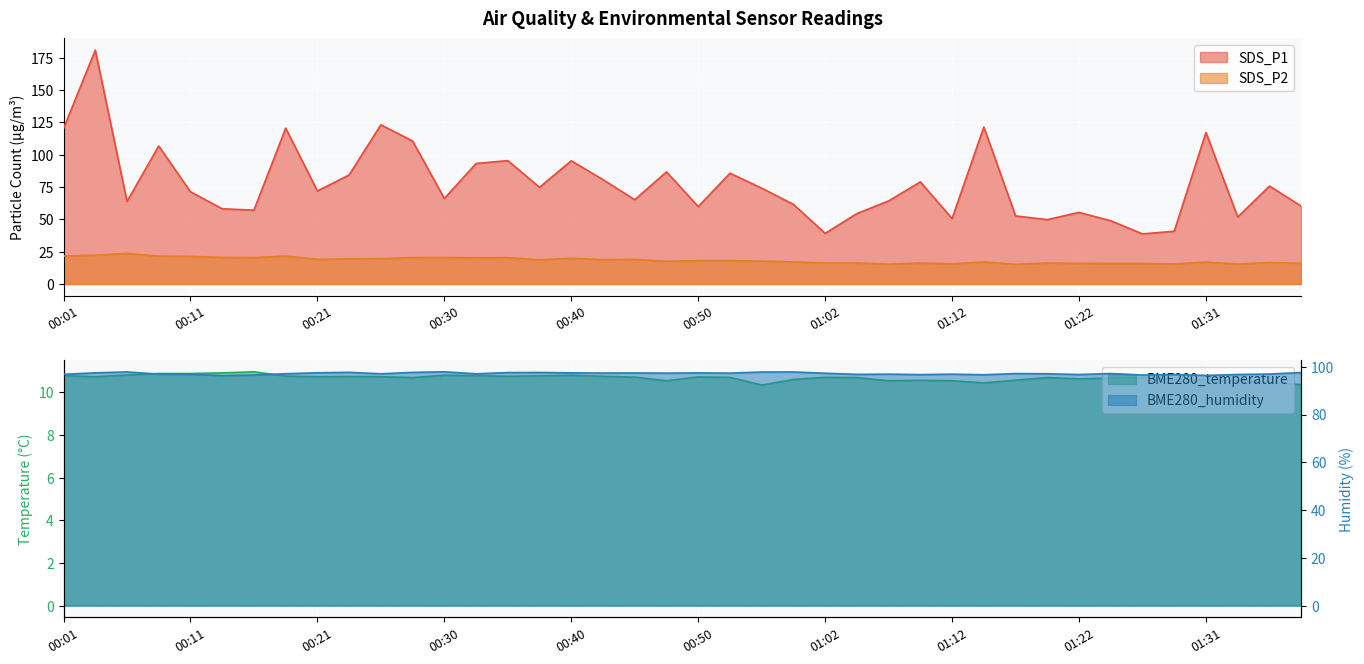

What is the maximum value shown in the chart?

180.8